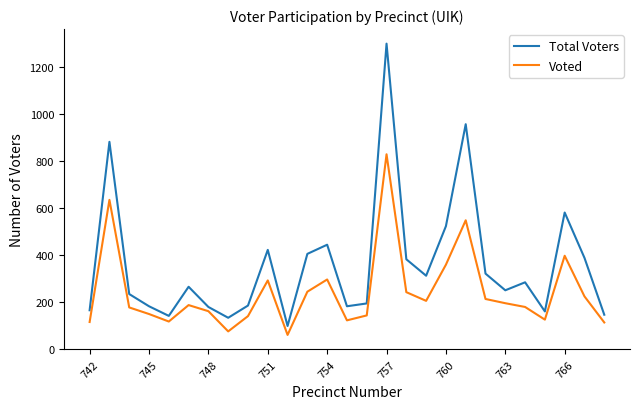

List the series in order of their peak value, lowest first.

Voted, Total Voters